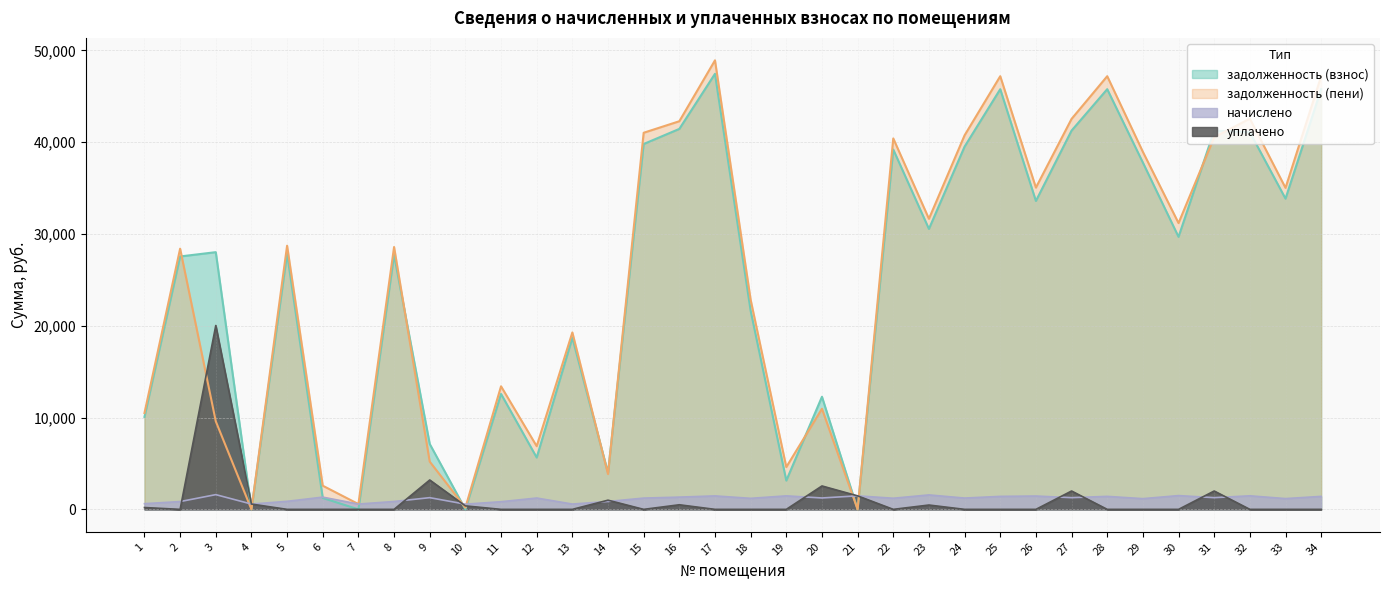

Reading left to right, extract all data points from this chart.

задолженность (взнос): 10073.0	27553.2	28021.6	0.0	27850.9	1243.8	0.0	27724.7	7124.6	0.8	12574.9	5647.2	18698.0	3983.7	39803.6	41450.9	47454.2	21635.1	3138.1	12267.8	0.0	39201.4	30555.8	39521.8	45778.0	33601.2	41264.6	45778.0	37782.8	29689.3	41264.6	41090.7	33852.5	45778.0
задолженность (пени): 10492.5	28401.8	9595.9	0.0	28725.4	2576.4	577.7	28581.2	5199.5	189.5	13407.6	6882.3	19275.7	3844.2	41030.7	42285.6	48920.3	22836.3	4608.1	10958.8	0.0	40412.5	31657.5	40752.9	47192.3	35053.3	42539.5	47192.3	38950.1	31189.3	40539.5	42566.7	35025.8	47192.3
начислено: 619.5	848.6	1605.5	577.7	874.5	1332.7	577.7	856.6	1274.9	567.7	832.6	1235.0	577.7	860.5	1227.1	1334.6	1466.1	1201.2	1470.1	1241.0	1472.1	1211.1	1573.7	1231.0	1414.3	1452.2	1274.9	1414.3	1167.3	1500.0	1274.9	1476.1	1173.3	1414.3
уплачено: 200.0	0.0	20031.2	578.0	0.0	0.0	0.0	0.0	3200.0	379.0	0.0	0.0	0.0	1000.0	0.0	500.0	0.0	0.0	0.0	2550.0	1471.0	0.0	472.0	0.0	0.0	0.0	2000.0	0.0	0.0	0.0	2000.0	0.0	0.0	0.0